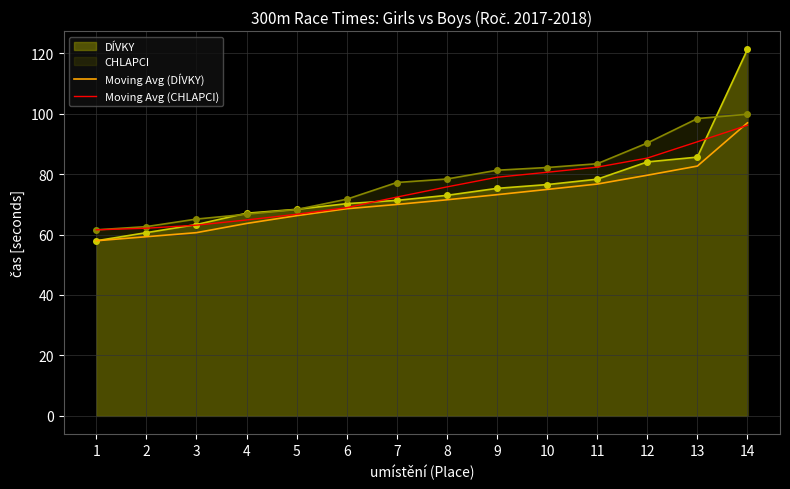

What is the difference between the Moving Avg (CHLAPCI) values at 8 and 14?

20.4